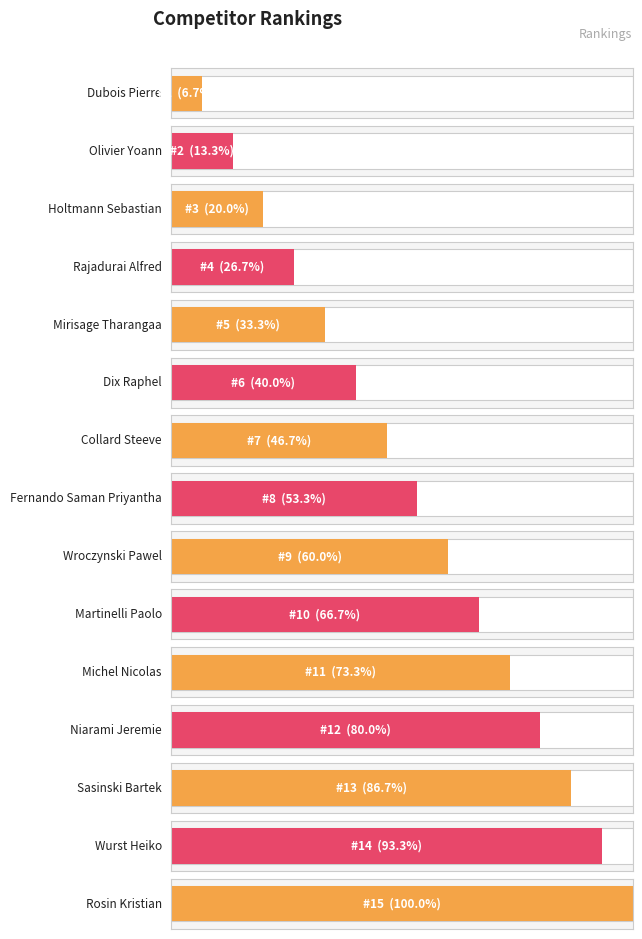

Rank the categories by value from lowest to highest.

Dubois Pierre, Olivier Yoann, Holtmann Sebastian, Rajadurai Alfred, Mirisage Tharangaa, Dix Raphel, Collard Steeve, Fernando Saman Priyantha, Wroczynski Pawel, Martinelli Paolo, Michel Nicolas, Niarami Jeremie, Sasinski Bartek, Wurst Heiko, Rosin Kristian